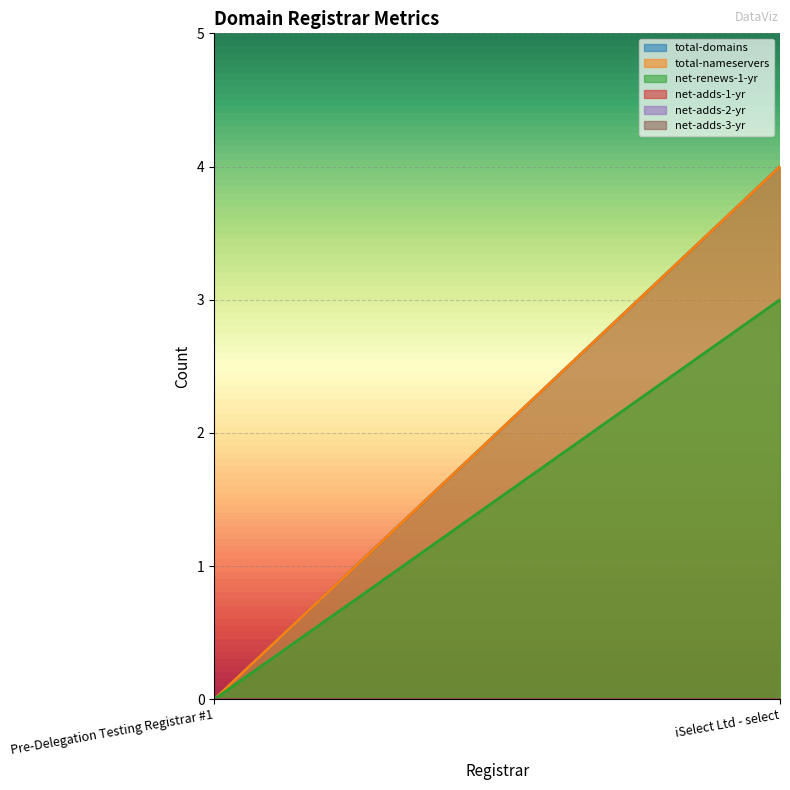

Reading left to right, transcribe all the data shown in this chart.

total-domains: 0	4
total-nameservers: 0	4
net-renews-1-yr: 0	3
net-adds-1-yr: 0	0
net-adds-2-yr: 0	0
net-adds-3-yr: 0	0